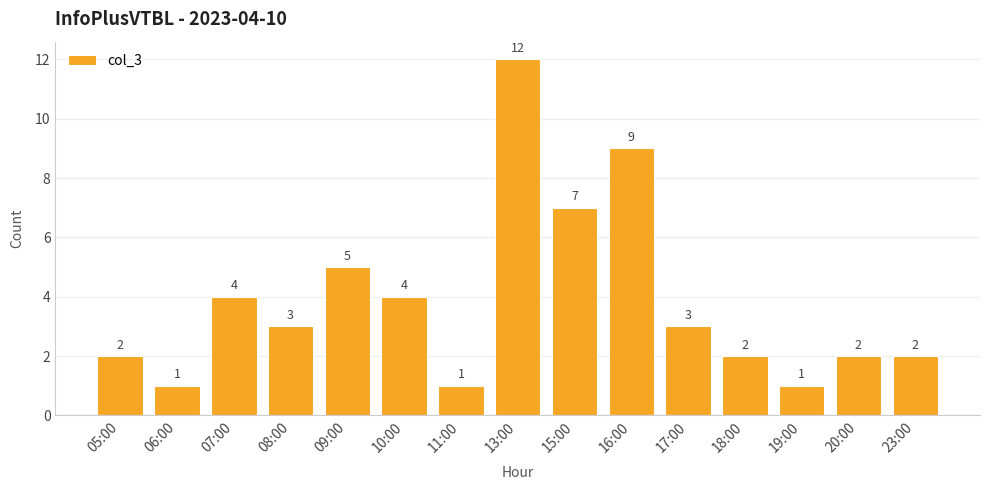

The value at 16:00 is 9. True or false?

True